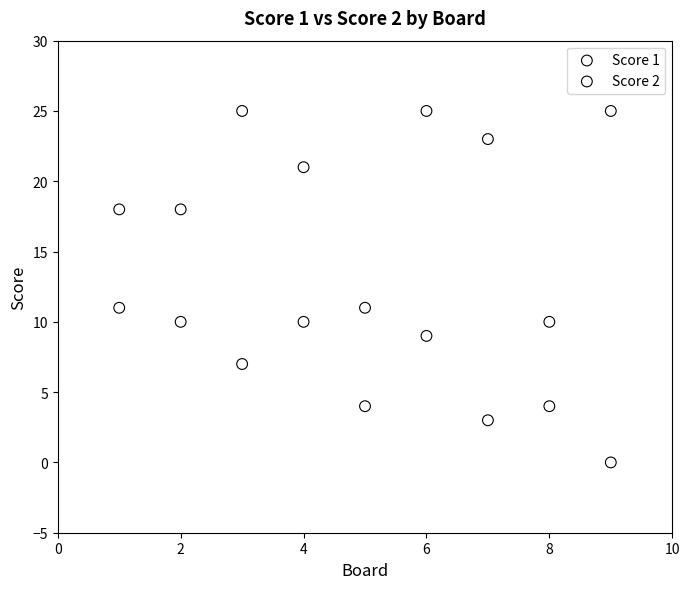

What are all the series names shown in the legend?

Score 1, Score 2